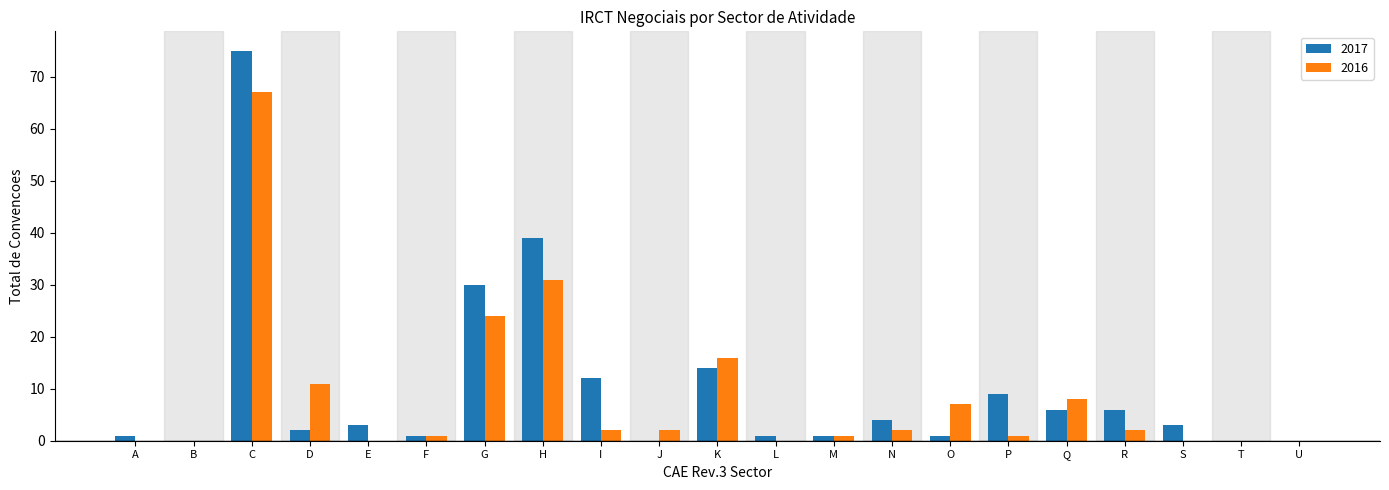

Is the value of 2016 at H greater than the value of 2017 at H?

No